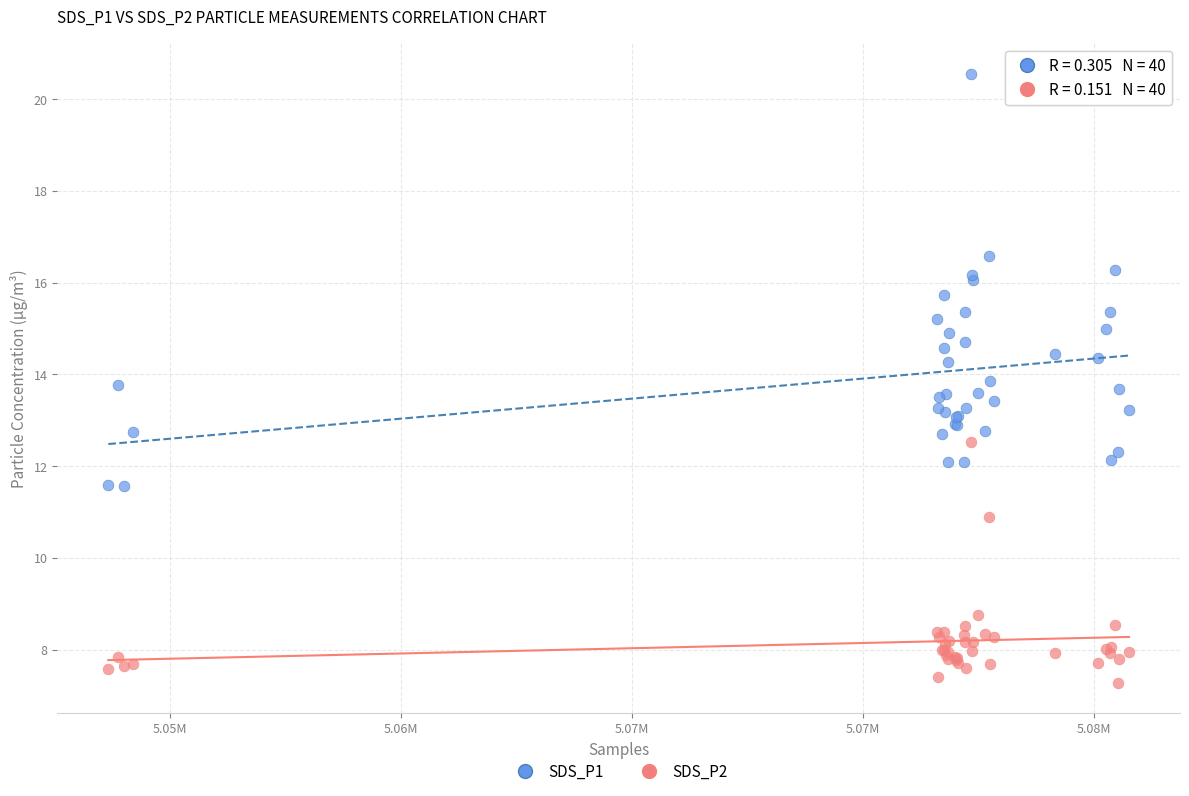

What are all the series names shown in the legend?

SDS_P1, SDS_P2